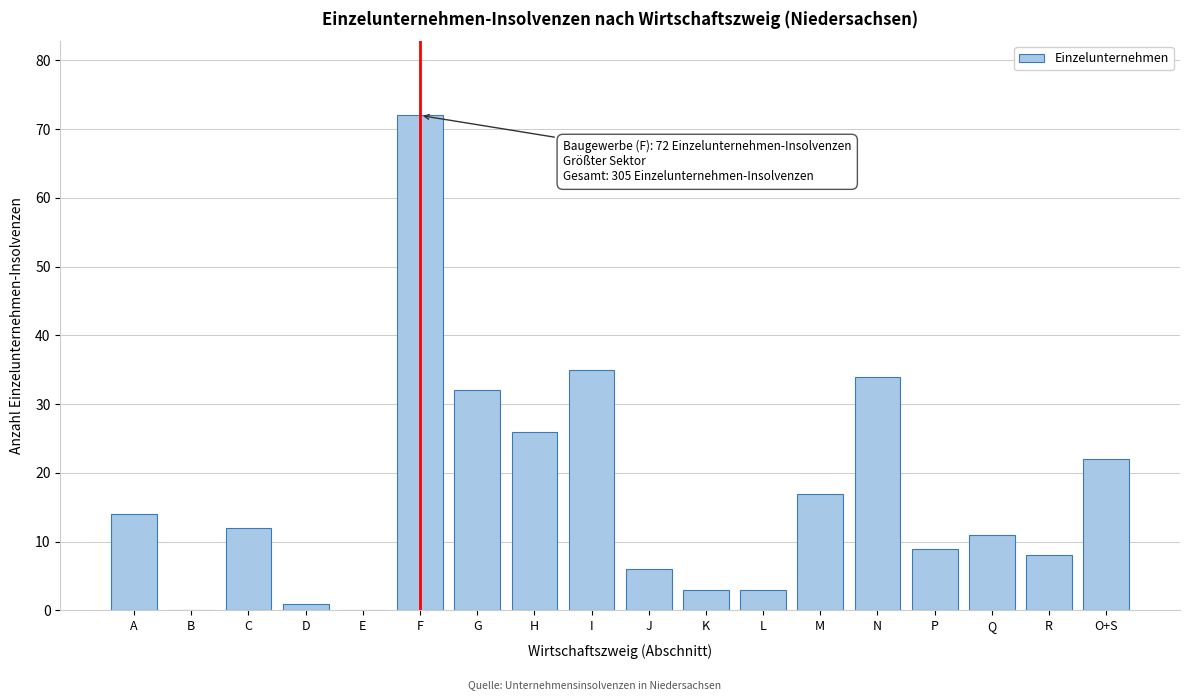

Reading left to right, transcribe all the data shown in this chart.

A=14	B=0	C=12	D=1	E=0	F=72	G=32	H=26	I=35	J=6	K=3	L=3	M=17	N=34	P=9	Q=11	R=8	O+S=22